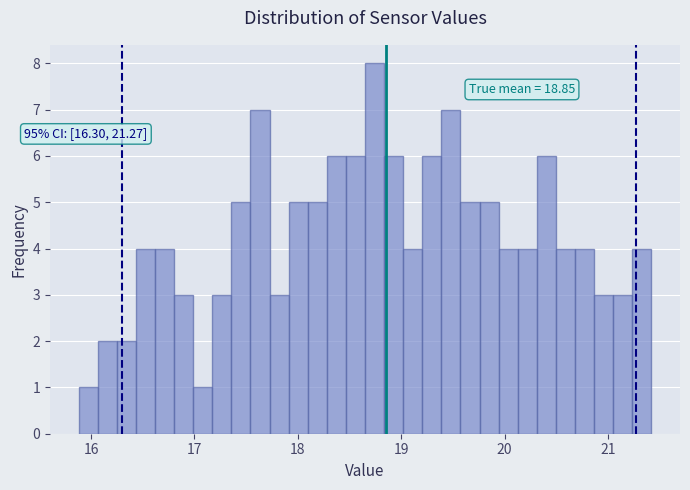

Around what value on the x-axis is the tallest bar? Give the approximate position of its centre, as read against the axis.

18.7